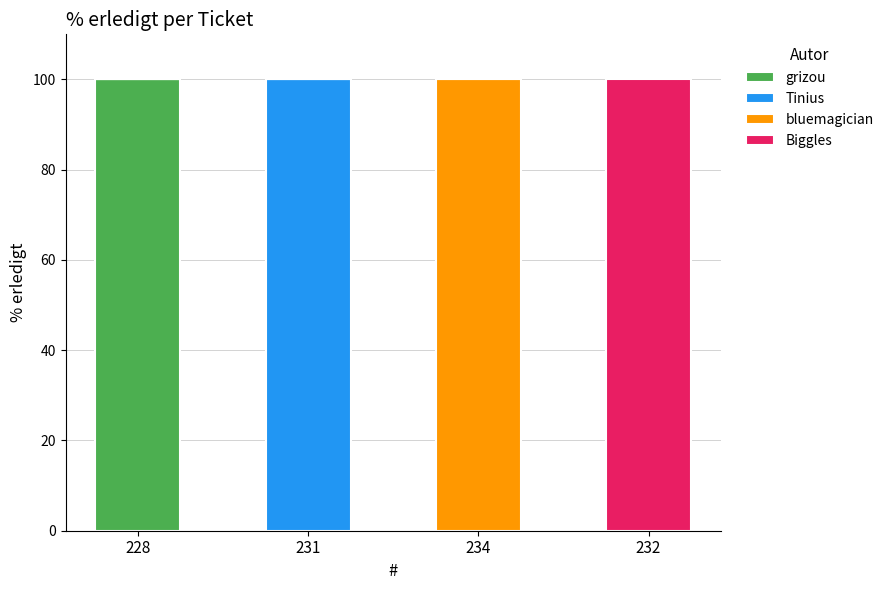

At which label does grizou reach its peak?

228